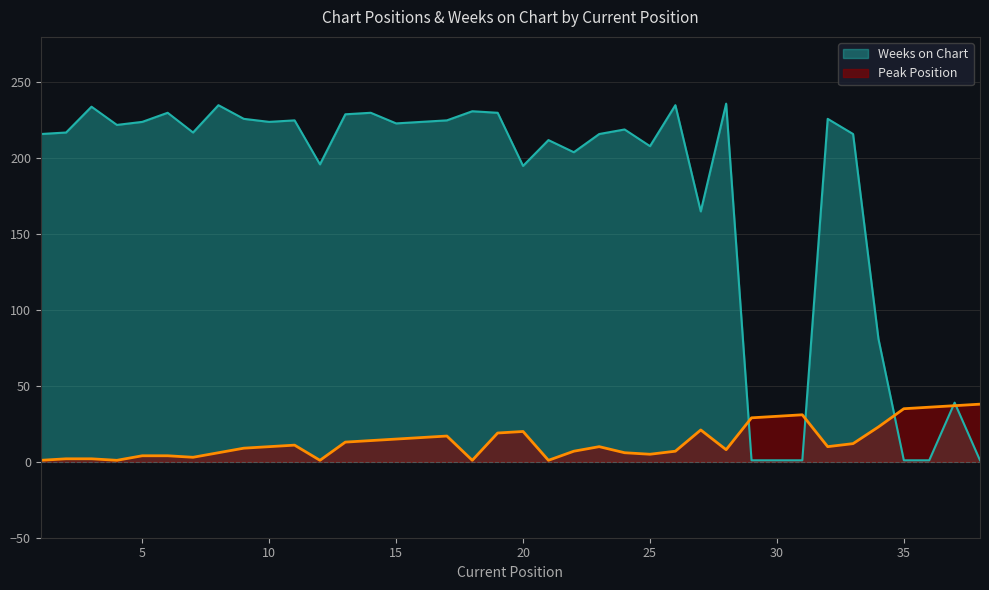

At which label is Peak Position closest to 19?

19